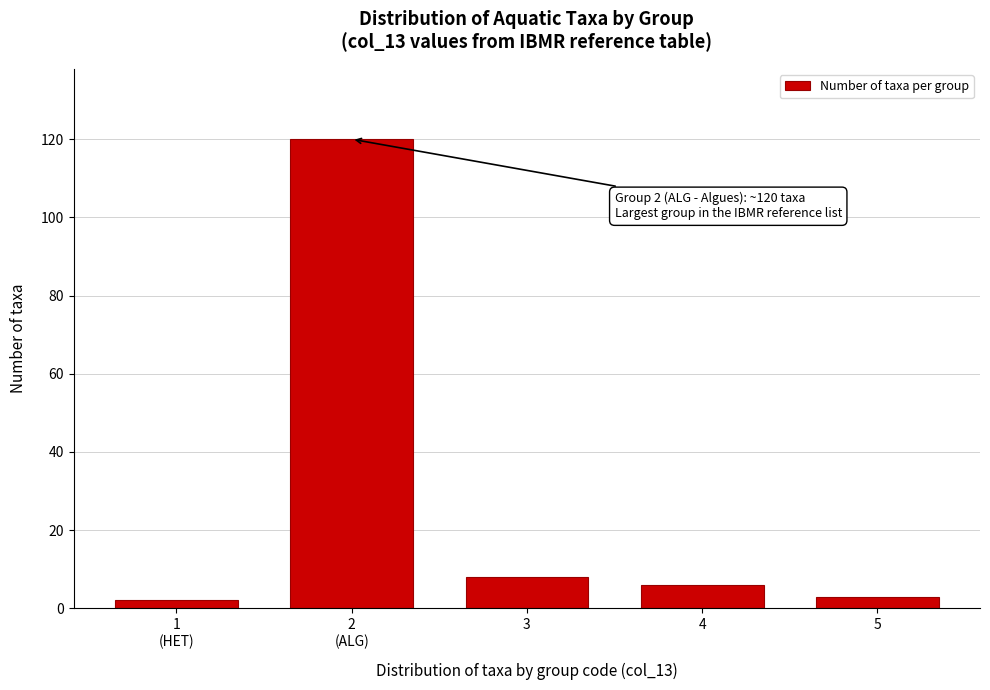

Reading right to left, what are all the values shown in this chart?

3	6	8	120	2